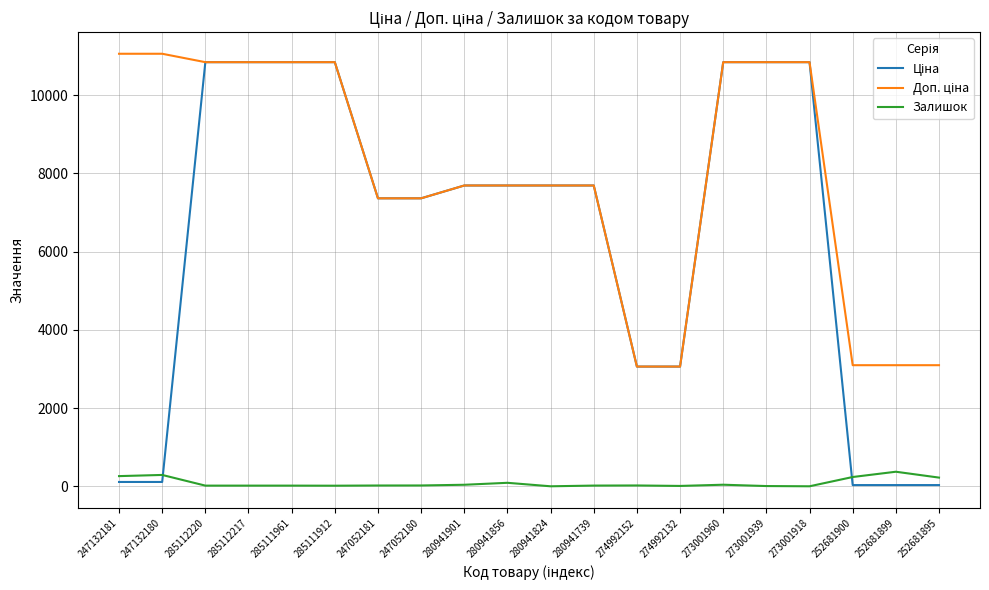

The value of Залишок at 247132181 is 260.0. True or false?

True